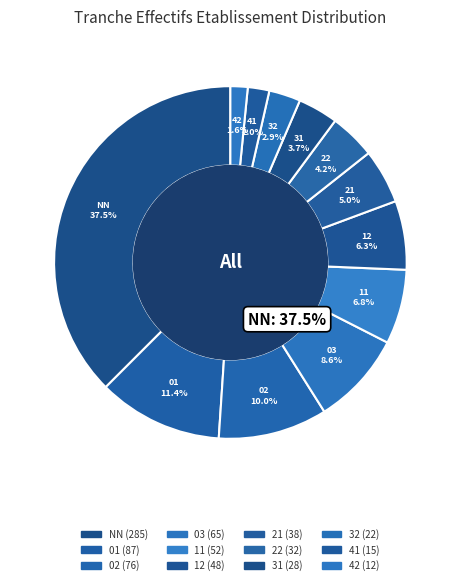

To the nearest percent, what percentage of the pie is NN?

38%